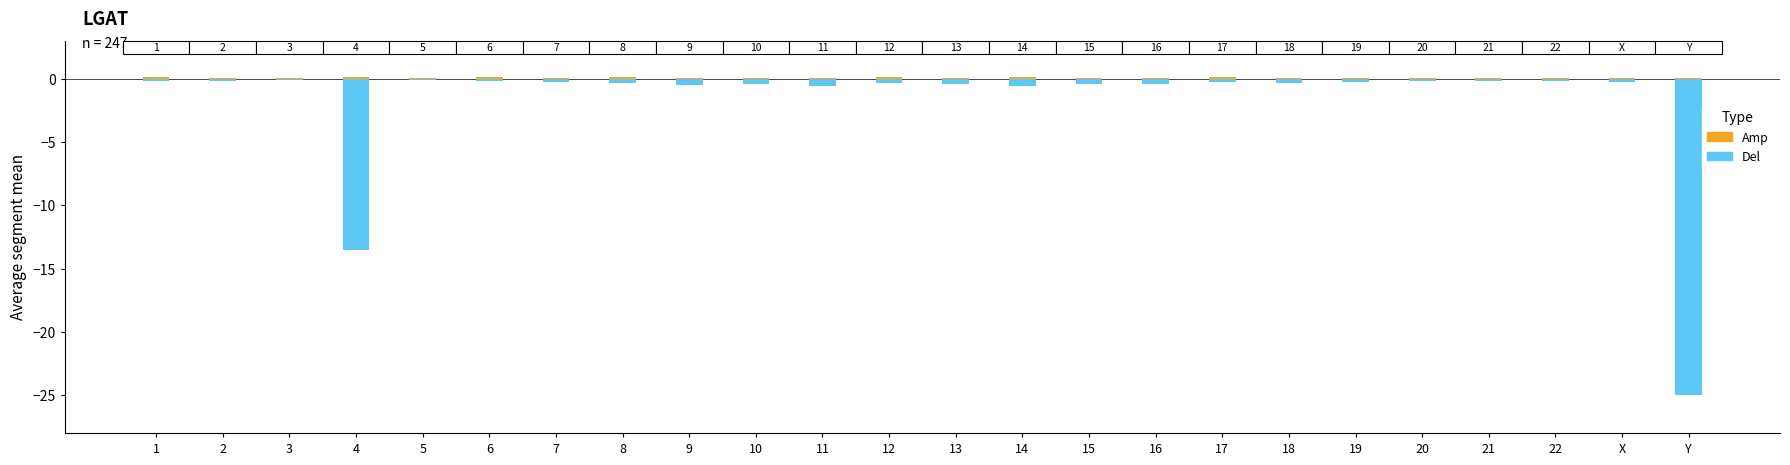

What is the label of the 15th bar from the right?

10